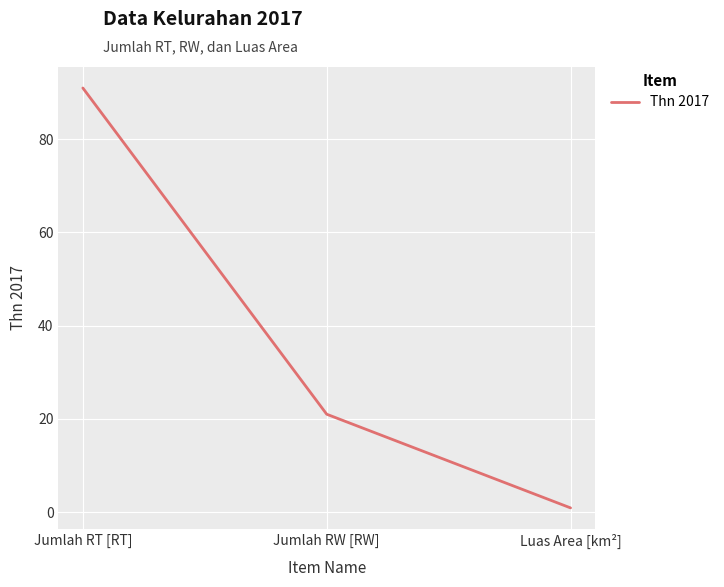

True or false: the data shows 21.0 at Jumlah RW [RW].

True